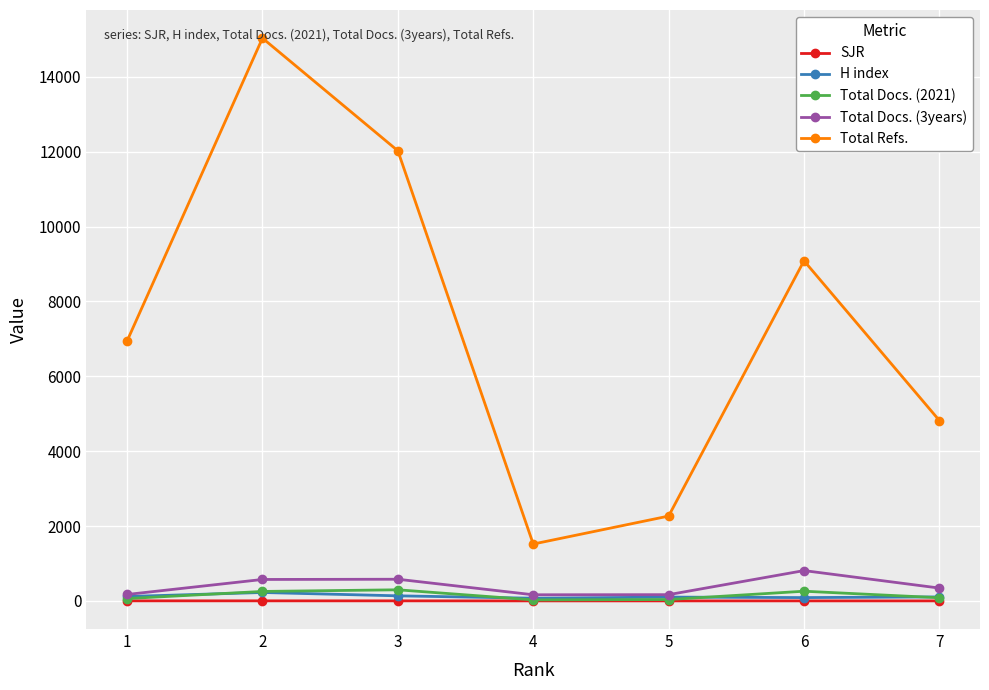

True or false: Total Refs. and Total Docs. (3years) intersect in this chart.

False